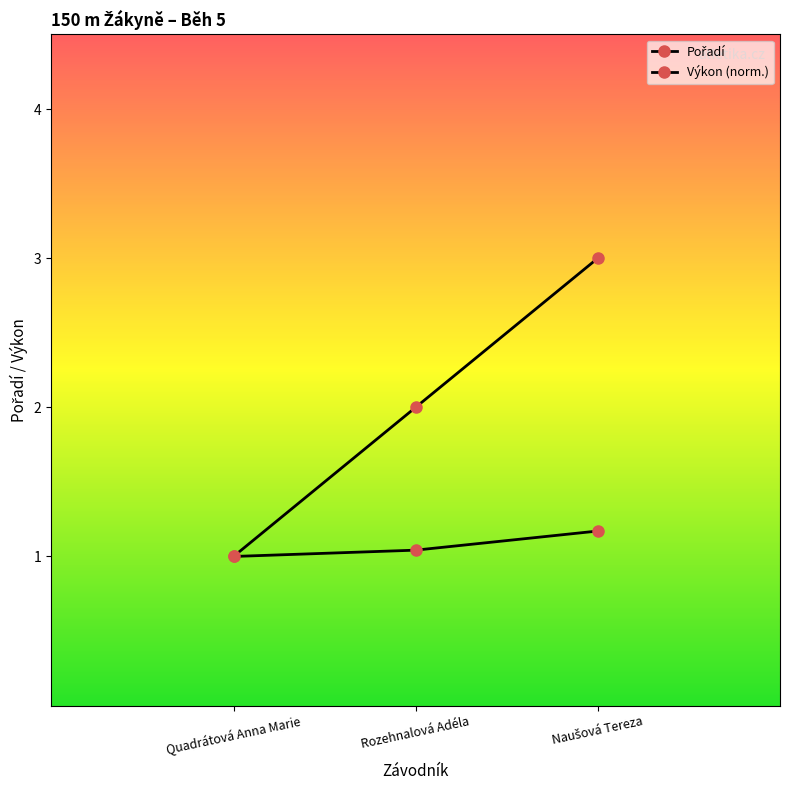

How many lines are shown in the chart?

2